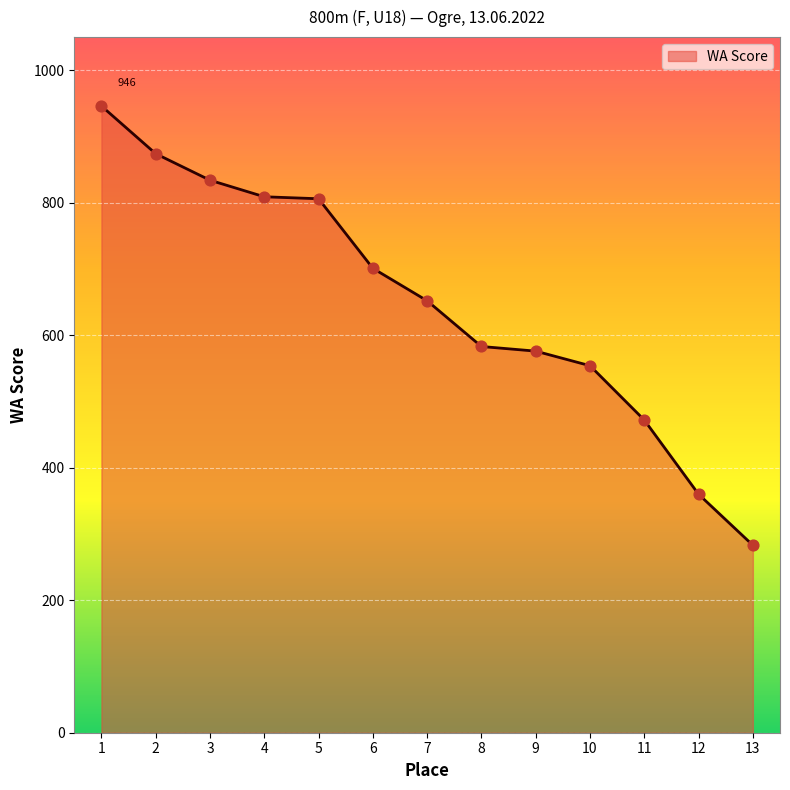

Approximately how many times larger is the value at 9 compared to 2?

0.7